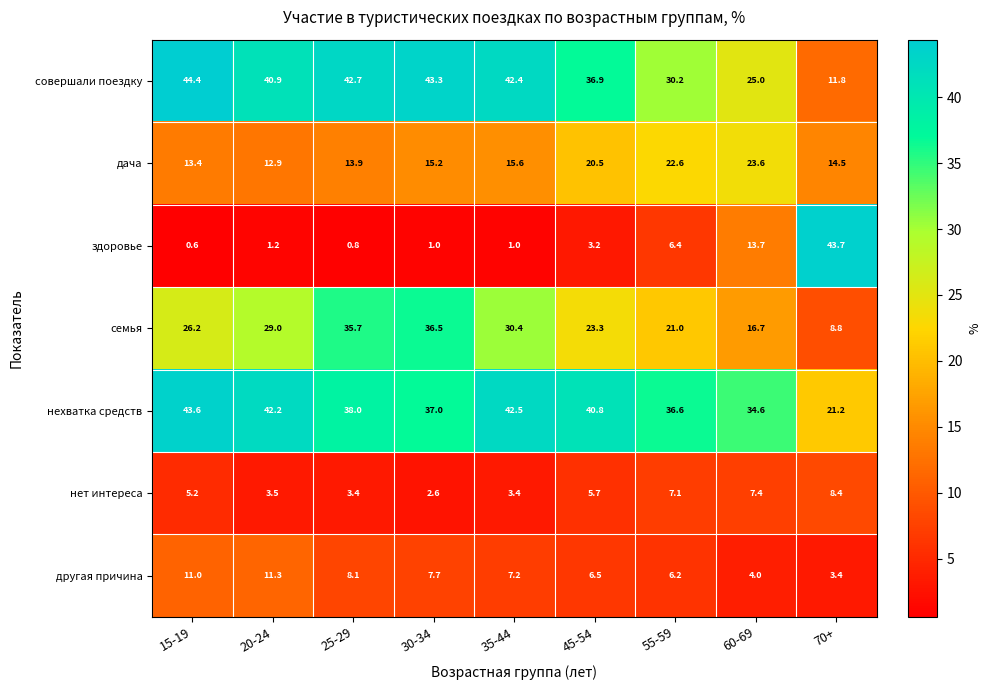

Rank the series at 55-59 from lowest to highest value.

другая причина, здоровье, нет интереса, семья, дача, совершали поездку, нехватка средств